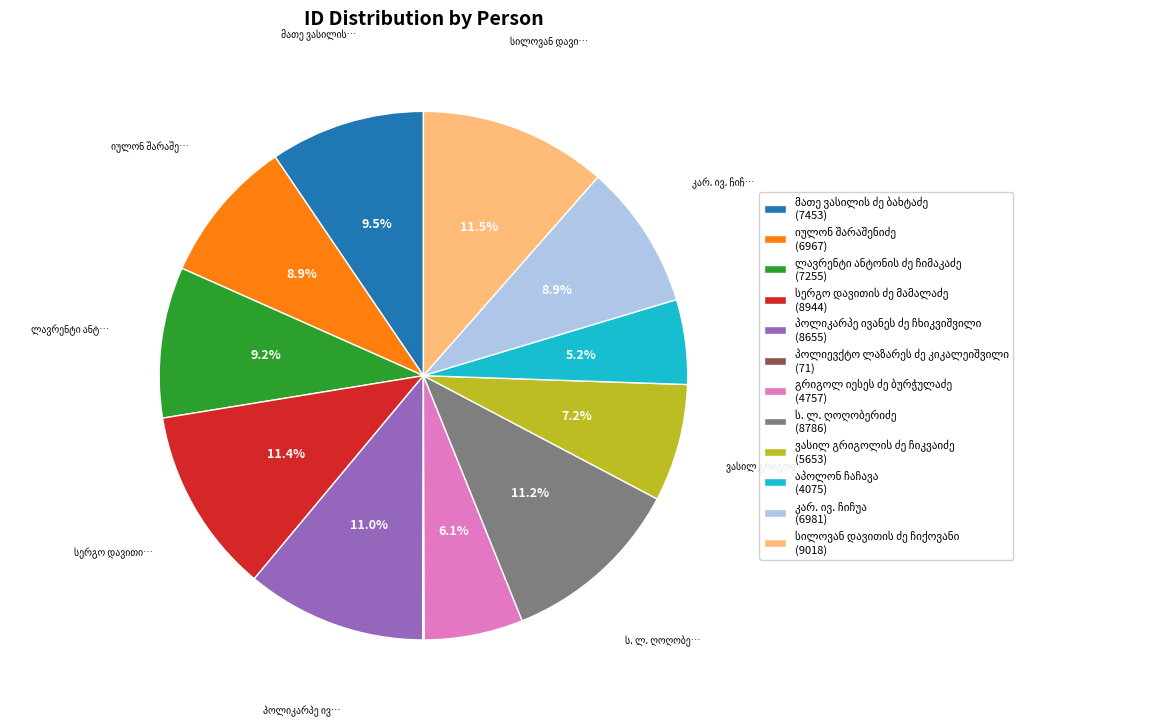

Is there any slice that represents more than half of the pie?

No